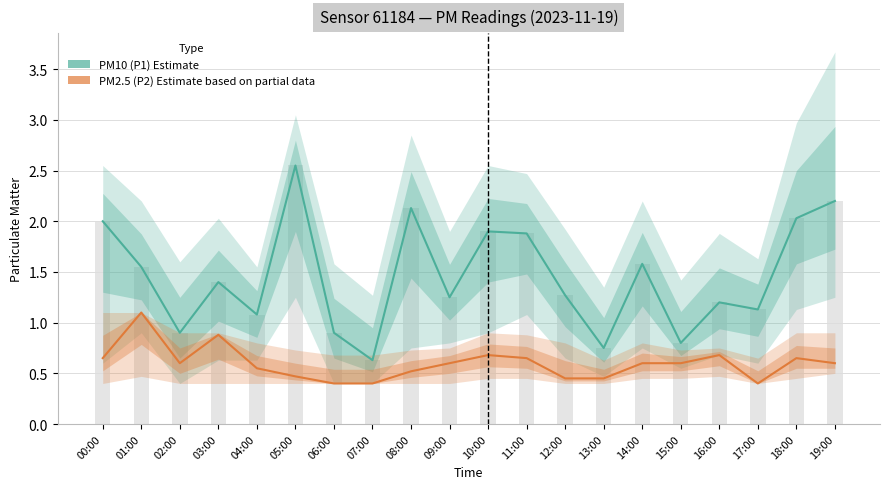

Rank the categories by PM10 (P1) value from lowest to highest.

07:00, 13:00, 15:00, 02:00, 06:00, 04:00, 17:00, 16:00, 09:00, 12:00, 03:00, 01:00, 14:00, 11:00, 10:00, 00:00, 18:00, 08:00, 19:00, 05:00